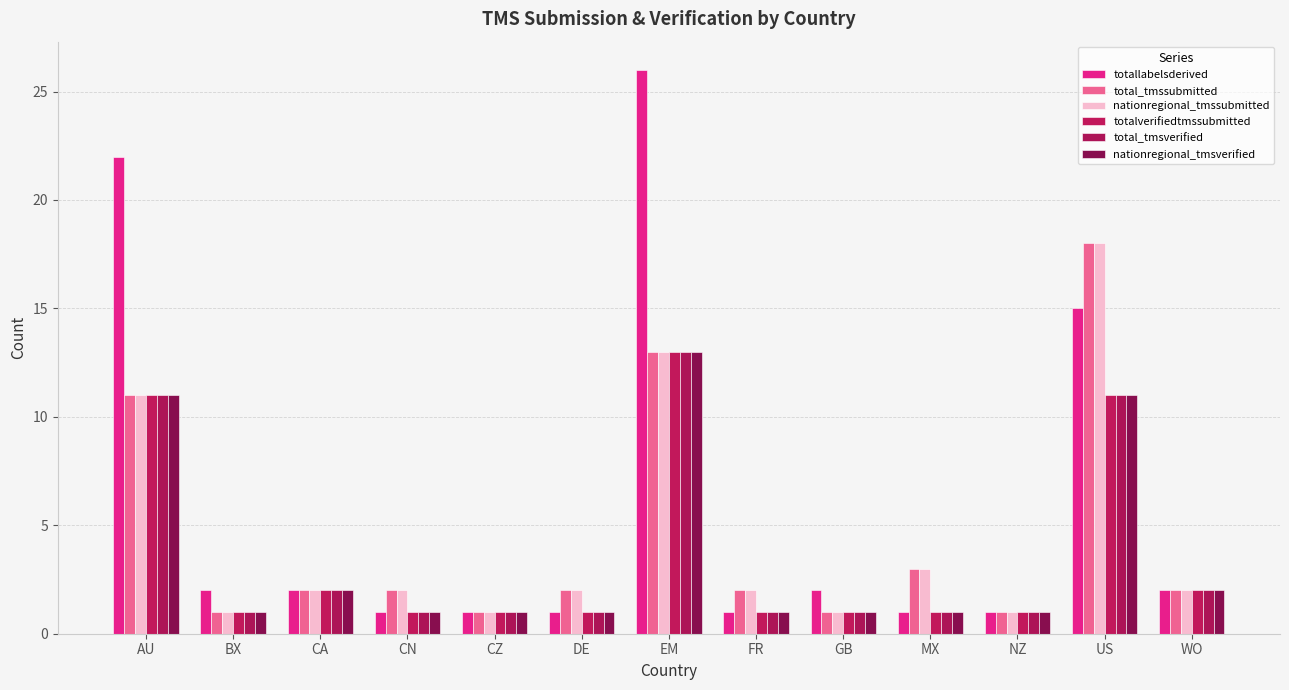

Which series has the largest range (max minus min)?

totallabelsderived